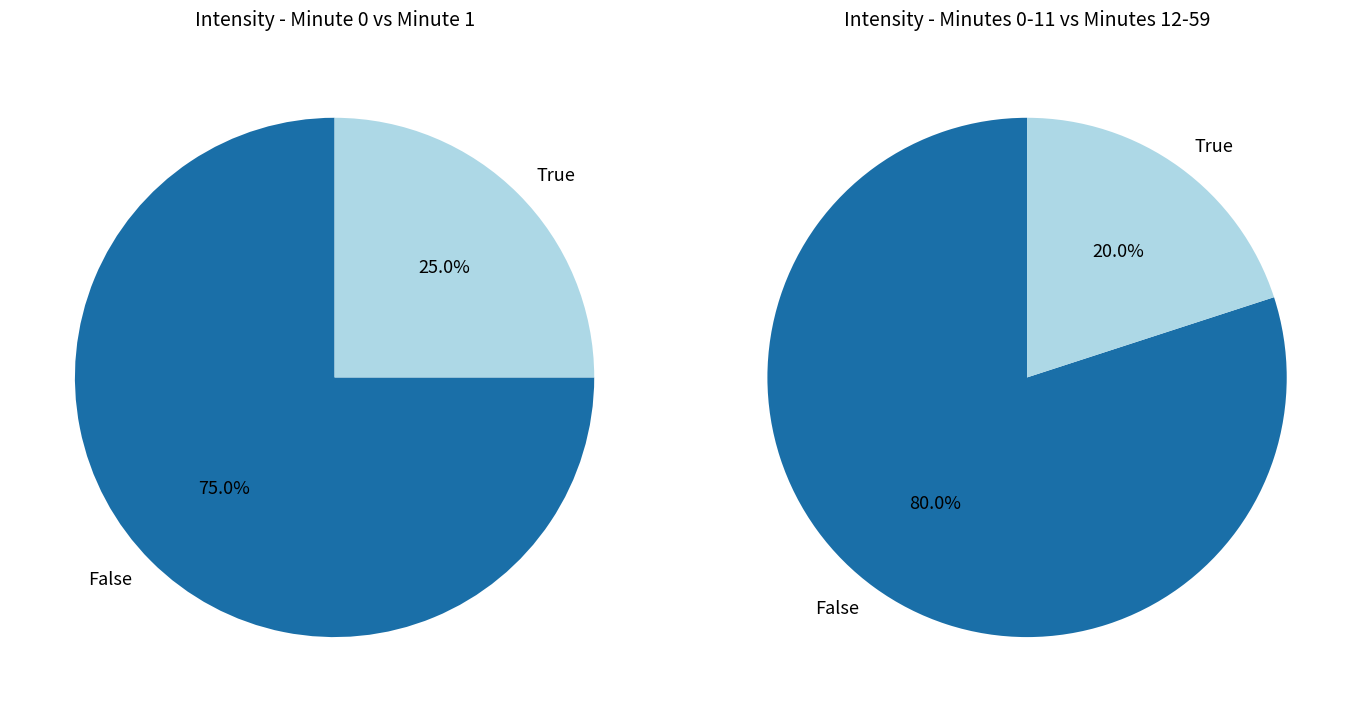

The minute_0_count slice represents 75% of the pie. True or false?

True